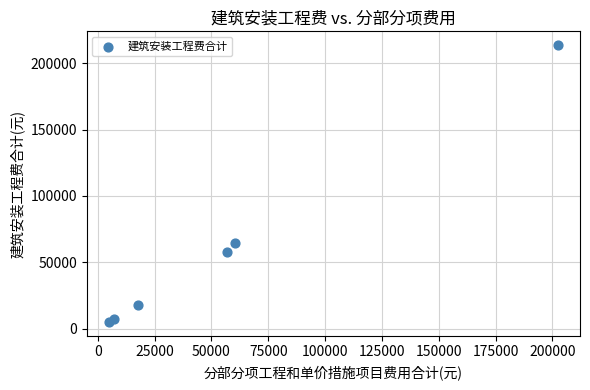

What is the range of Y values (max minus min)?

208493.9